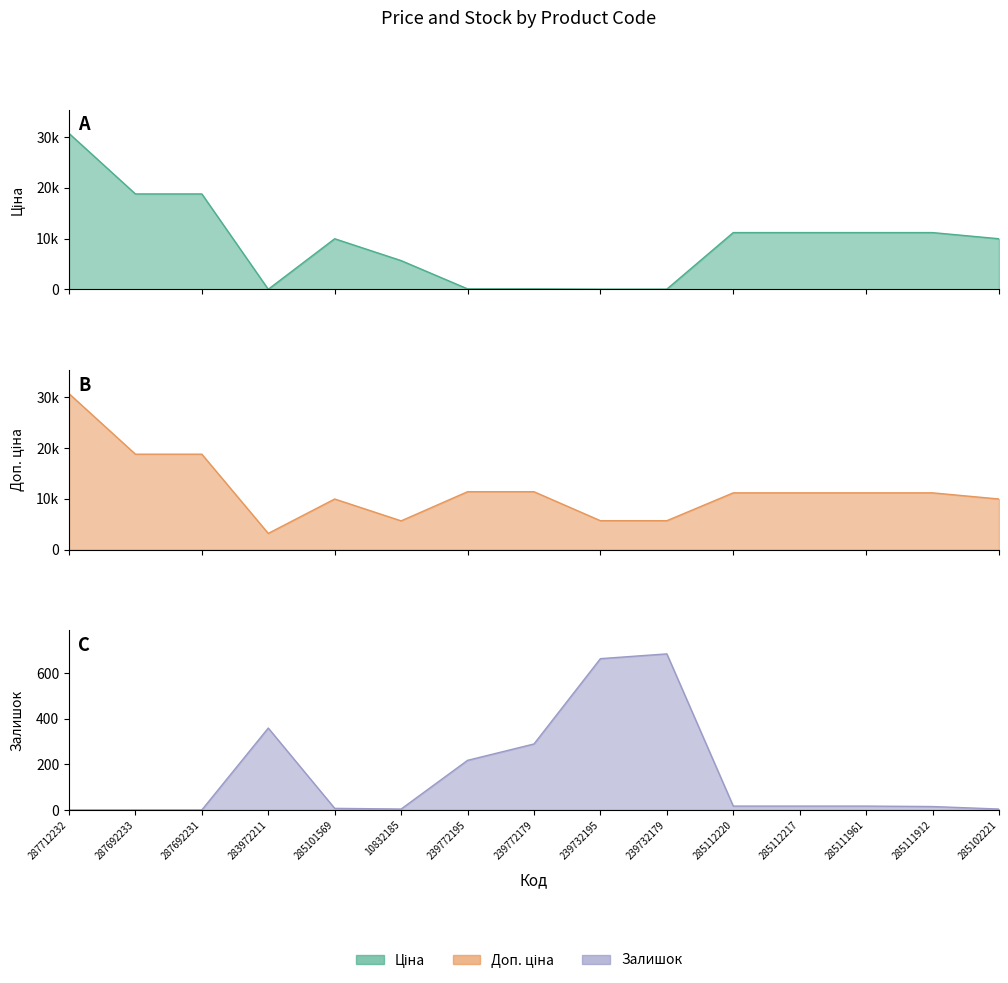

How many distinct data groups are displayed?

3